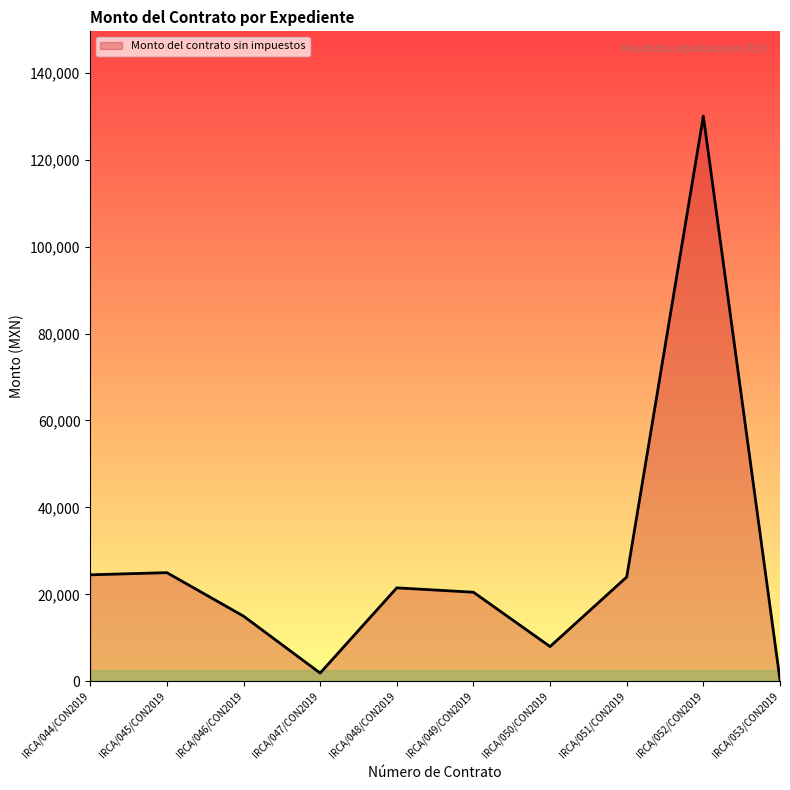

What is the maximum value shown in the chart?

130000